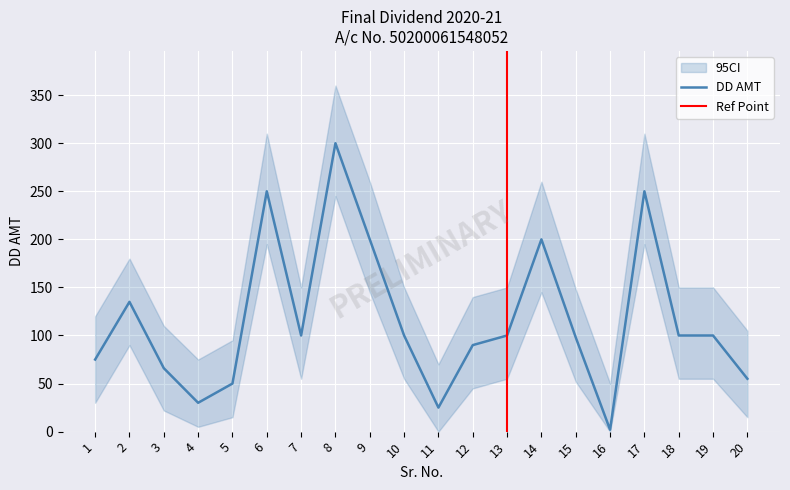

Is the value of DD AMT at 8 greater than the value of lower_ci at 2?

Yes